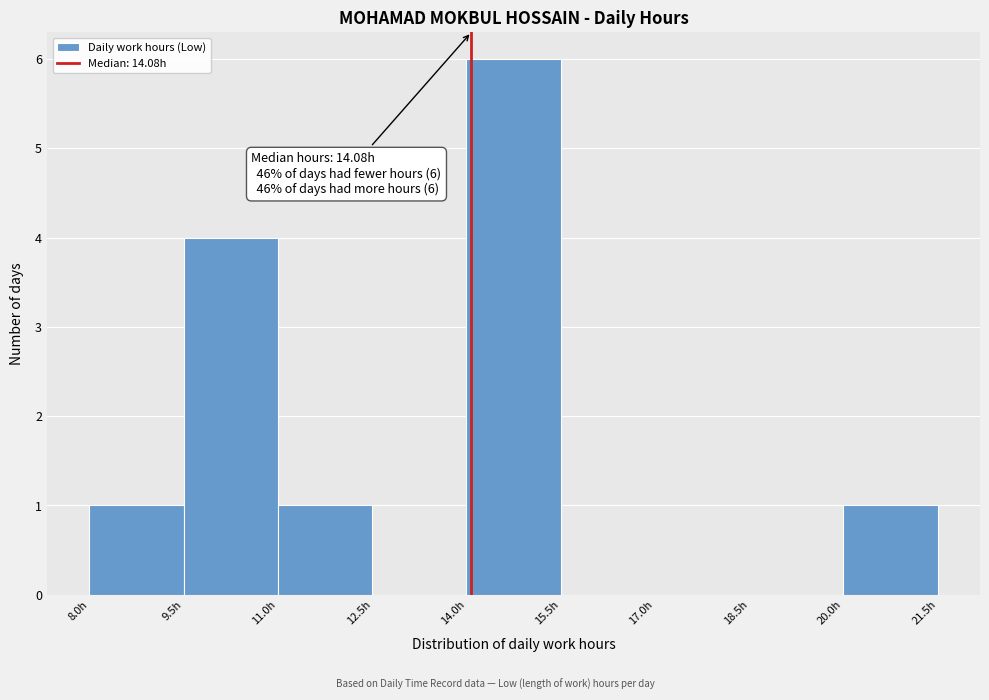

Which range on the x-axis has the tallest bar?

14.0 to 15.5